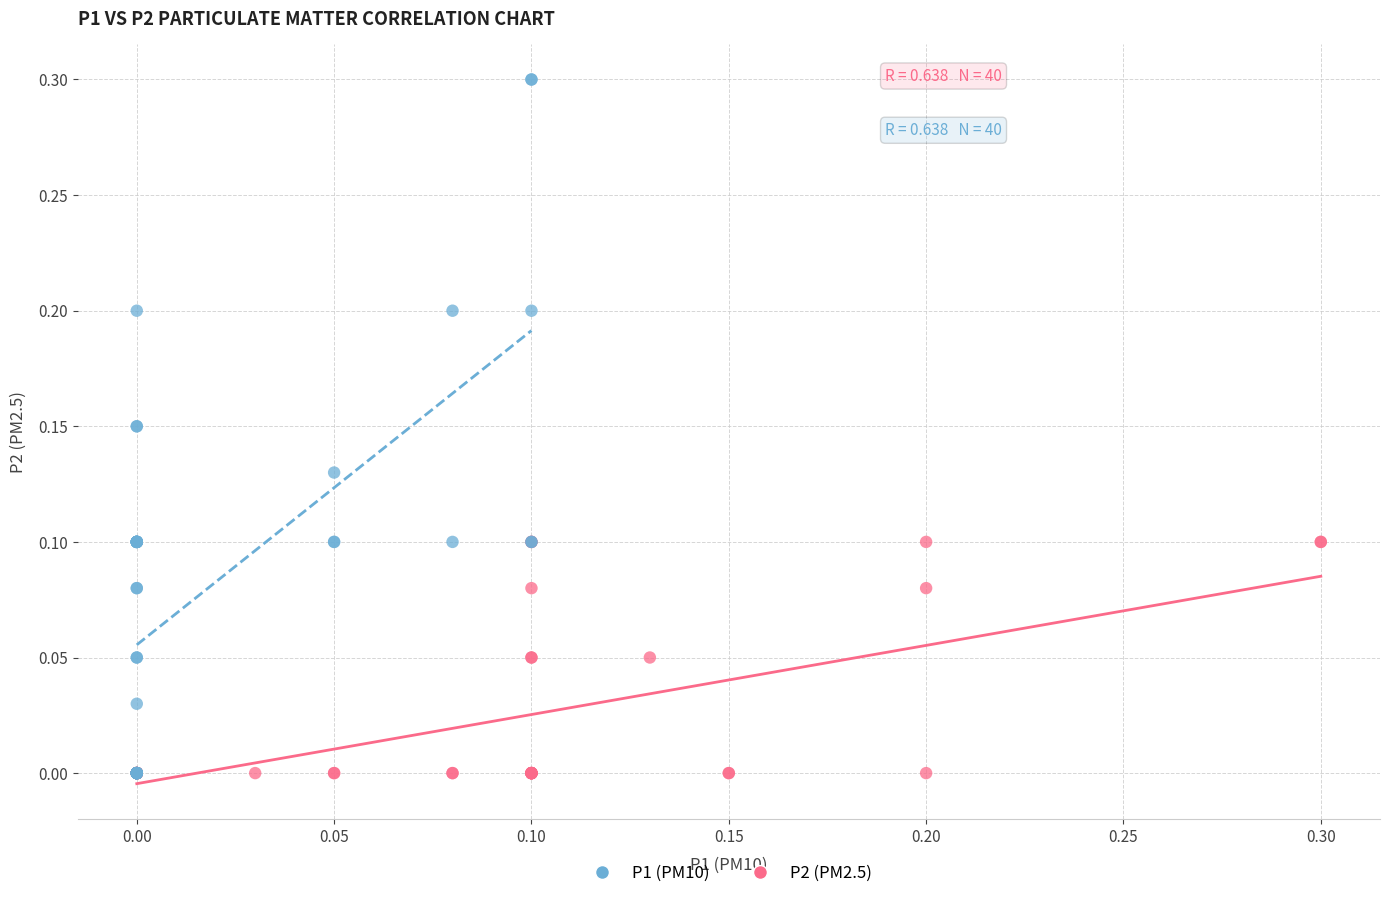

Which series contains the highest Y value?

P1 (PM10)